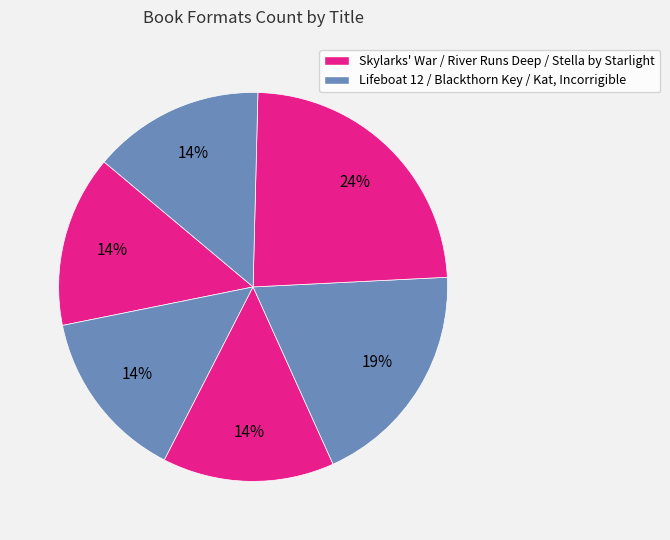

To the nearest percent, what is the average slice percentage?

17%